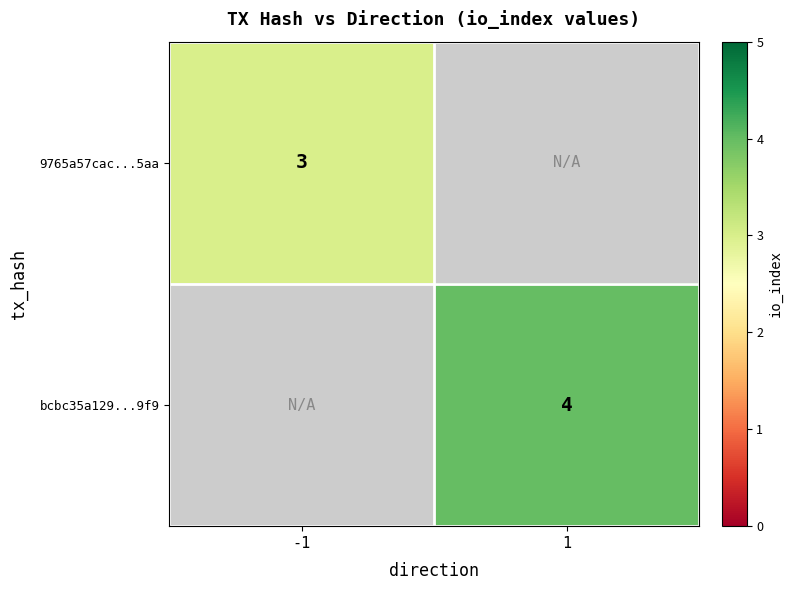

The 9765a57cac...5aa series shows 3 at -1. True or false?

True